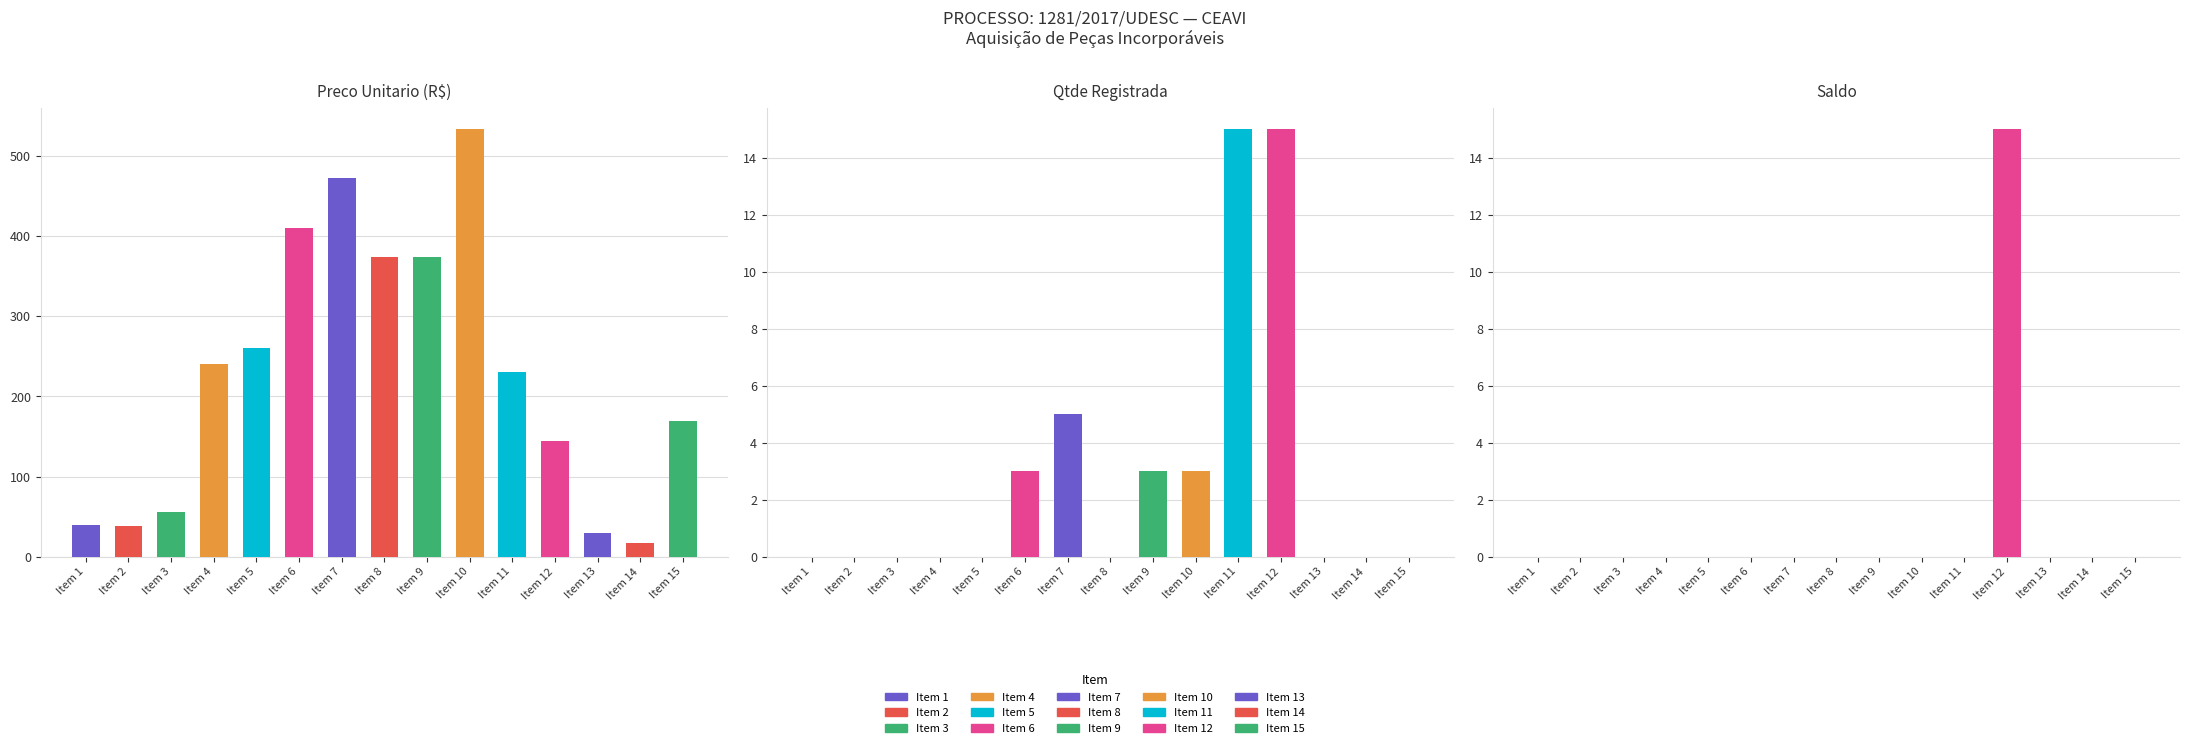

At which label is Preco Unitario (R$) closest to 275?

Item 5